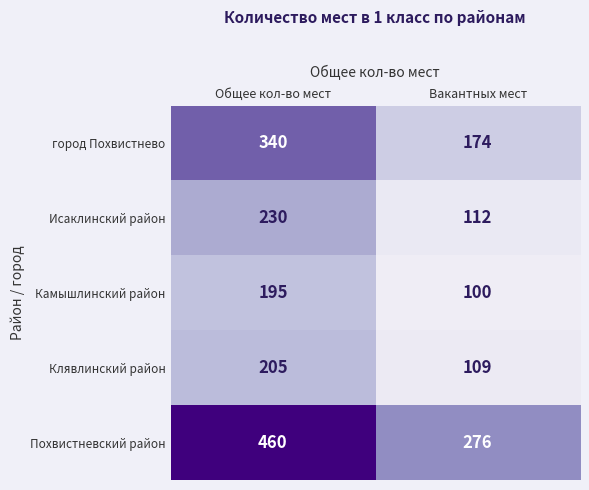

What is the total value across all series at Общее кол-во мест?

1430